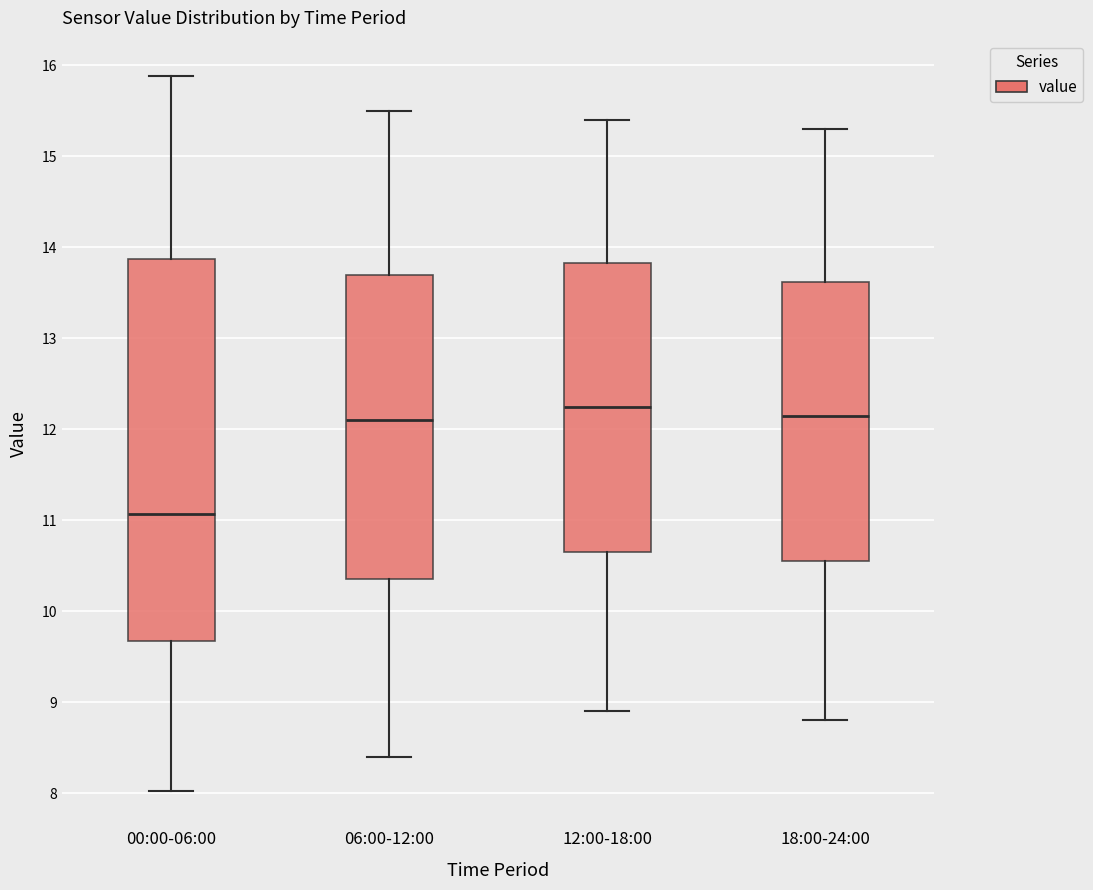

Reading left to right, read every box against the y-axis: the position of its median line, the range the box covers, and the ends of its whiskers. The values are not printed on the chart, so give them approximately, as read against the axis.

00:00-06:00: median 11.1, box 9.7 to 13.9, whiskers 8.0 to 15.9
06:00-12:00: median 12.1, box 10.4 to 13.7, whiskers 8.4 to 15.5
12:00-18:00: median 12.3, box 10.7 to 13.8, whiskers 8.9 to 15.4
18:00-24:00: median 12.2, box 10.6 to 13.6, whiskers 8.8 to 15.3